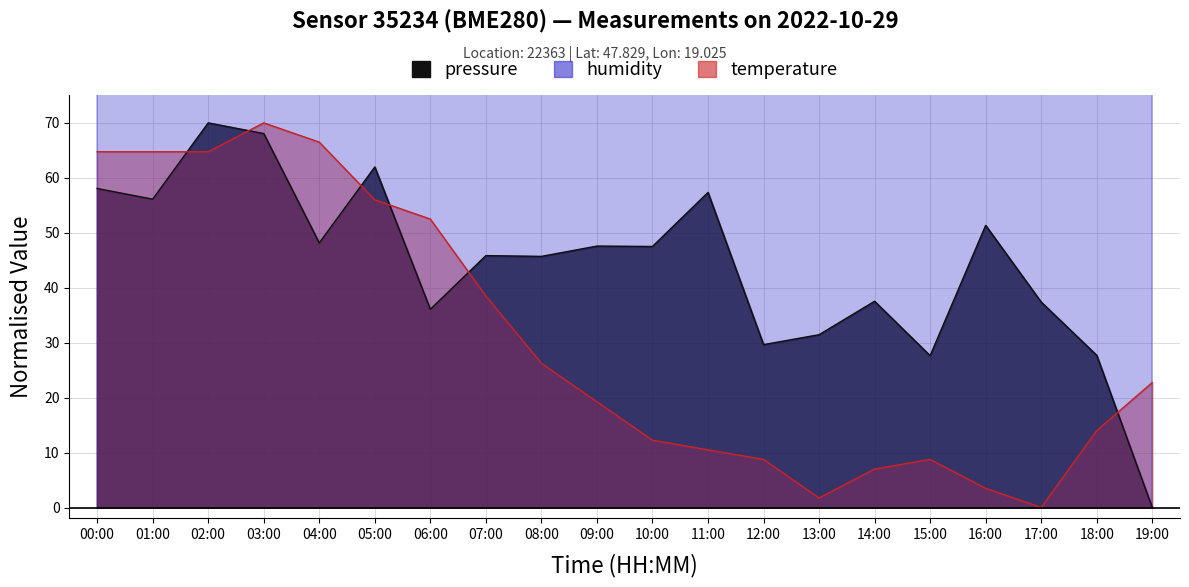

True or false: pressure has a value of 86.3 at 04:00.

False